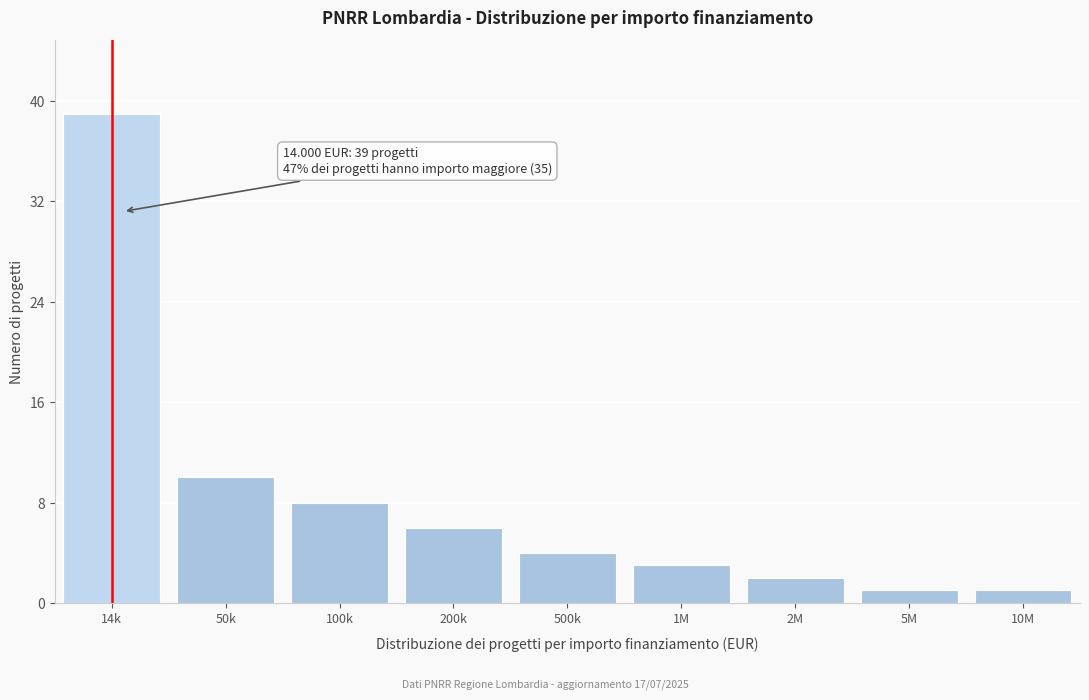

Reading left to right, what are all the values shown in this chart?

39	10	8	6	4	3	2	1	1